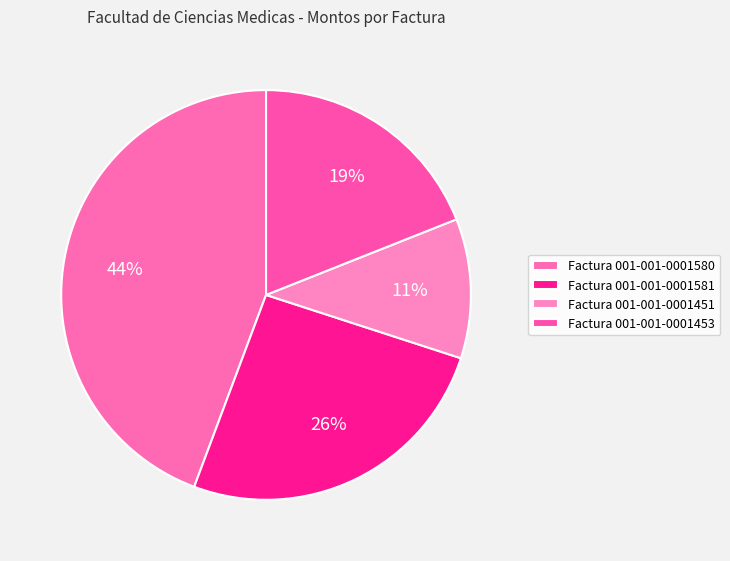

Is there a majority slice in this chart?

No